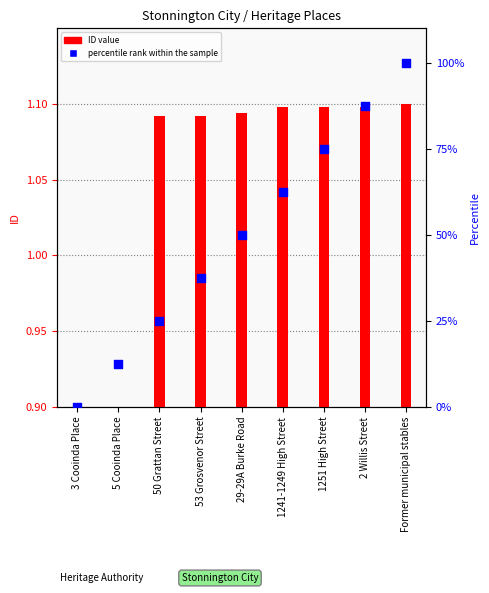

At which category is the sum across all series the highest?

Former municipal stables